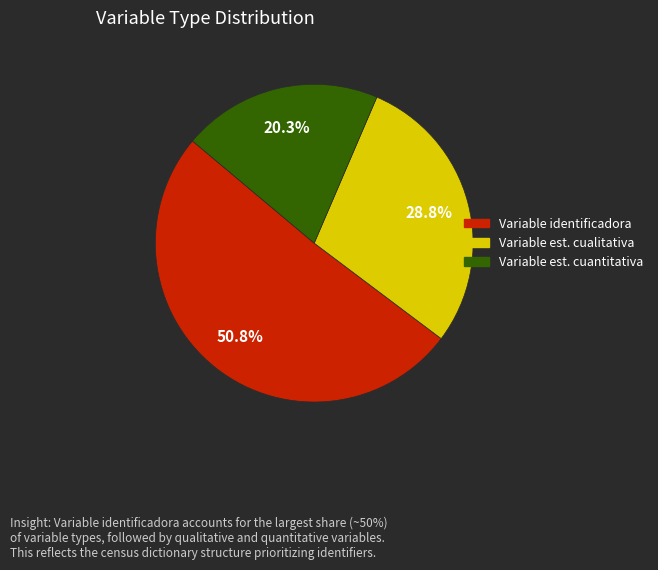

How many segments does this pie chart have?

3